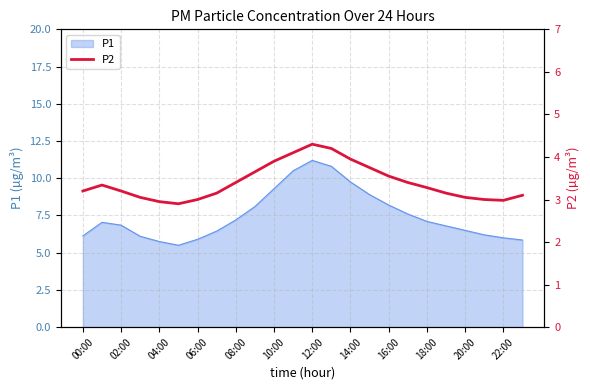

The P1 series shows 2.4 at 08:00. True or false?

False